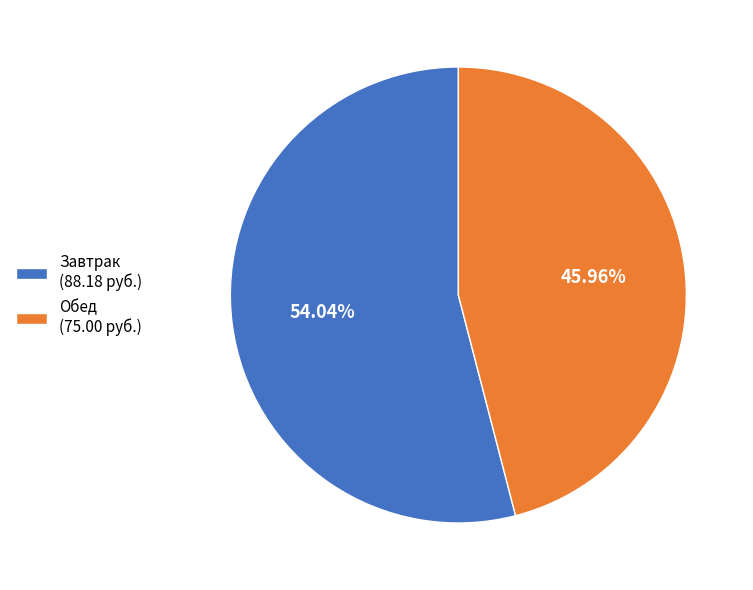

Which slice is the smallest?

Обед